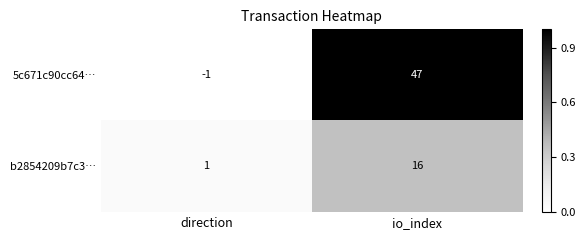

The 5c671c90cc64… series shows 17 at io_index. True or false?

False